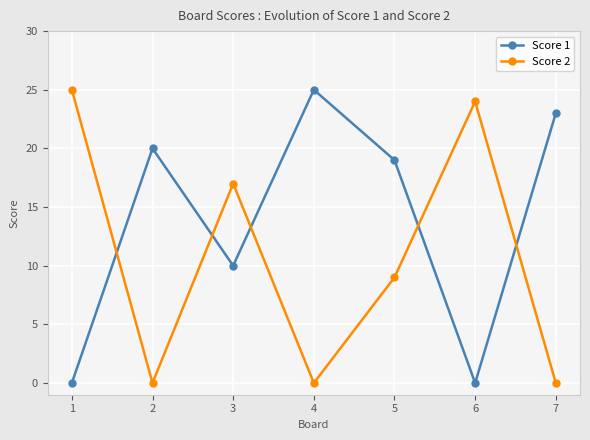

How many distinct data groups are displayed?

2